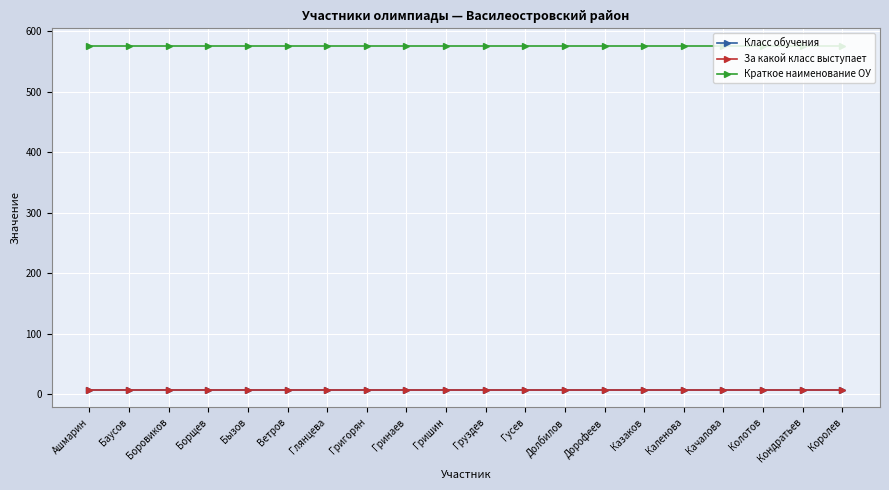

What is the minimum value shown in the chart?

7.0